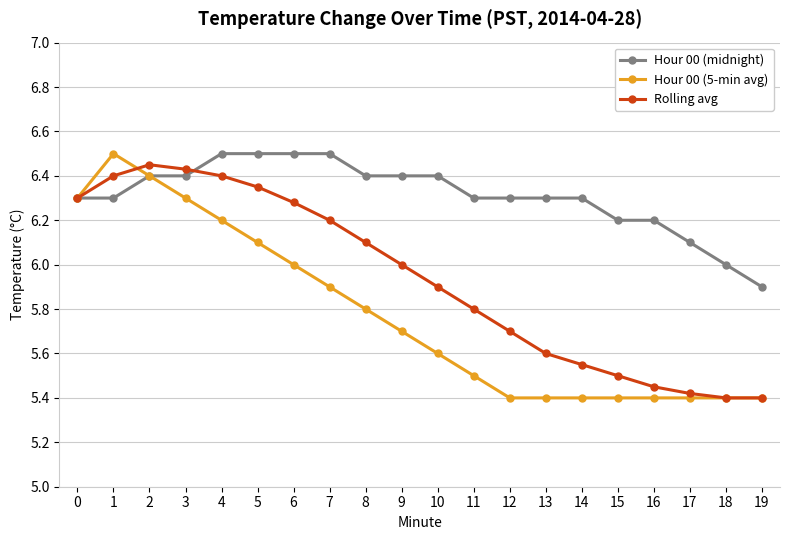

Is the value of Rolling avg at 11 greater than the value of Hour 00 (5-min avg) at 1?

No